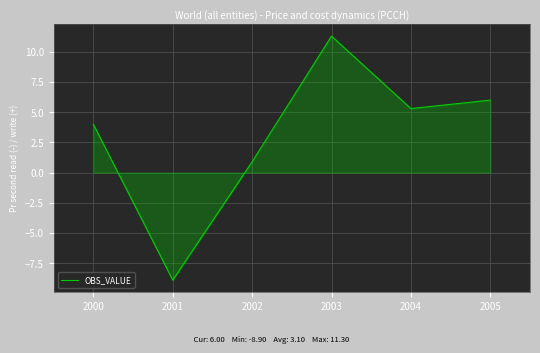

Where does the data first go above 5?

2003